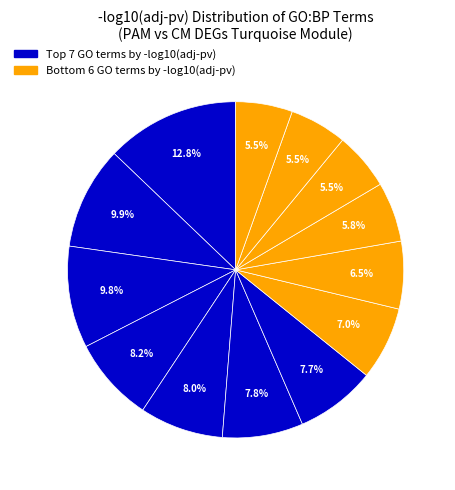

How many segments does this pie chart have?

13